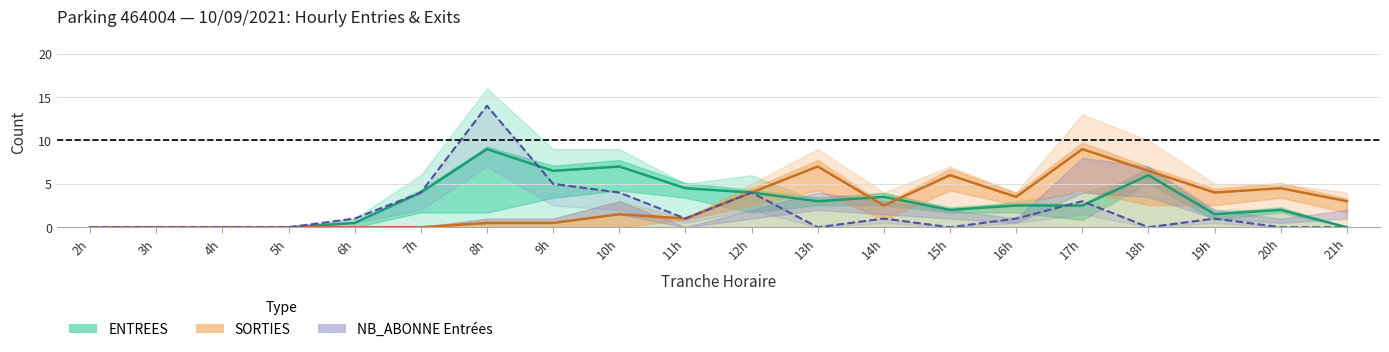

Is the value of ENTREES NB_HORAIRE at 16h greater than the value of SORTIES NB_HORAIRE at 2h?

Yes